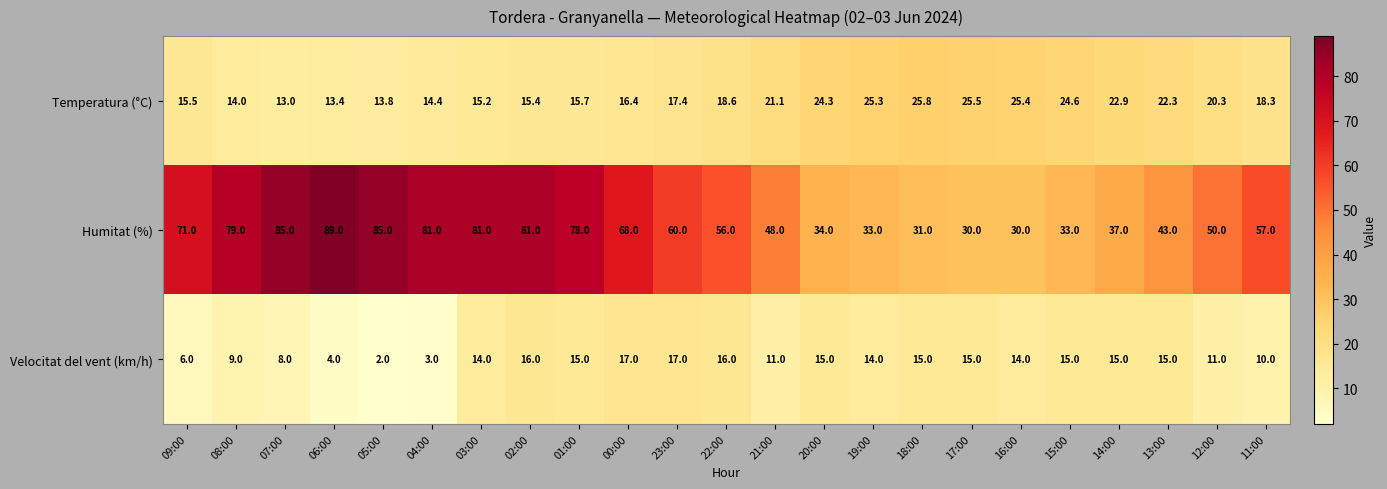

What is the difference between the maximum and minimum values in the Temperatura (°C) series?

12.8